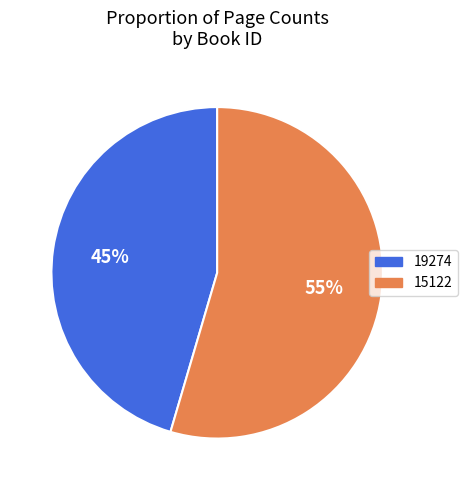

Approximately how many times larger is the value at 15122 compared to 19274?

1.2